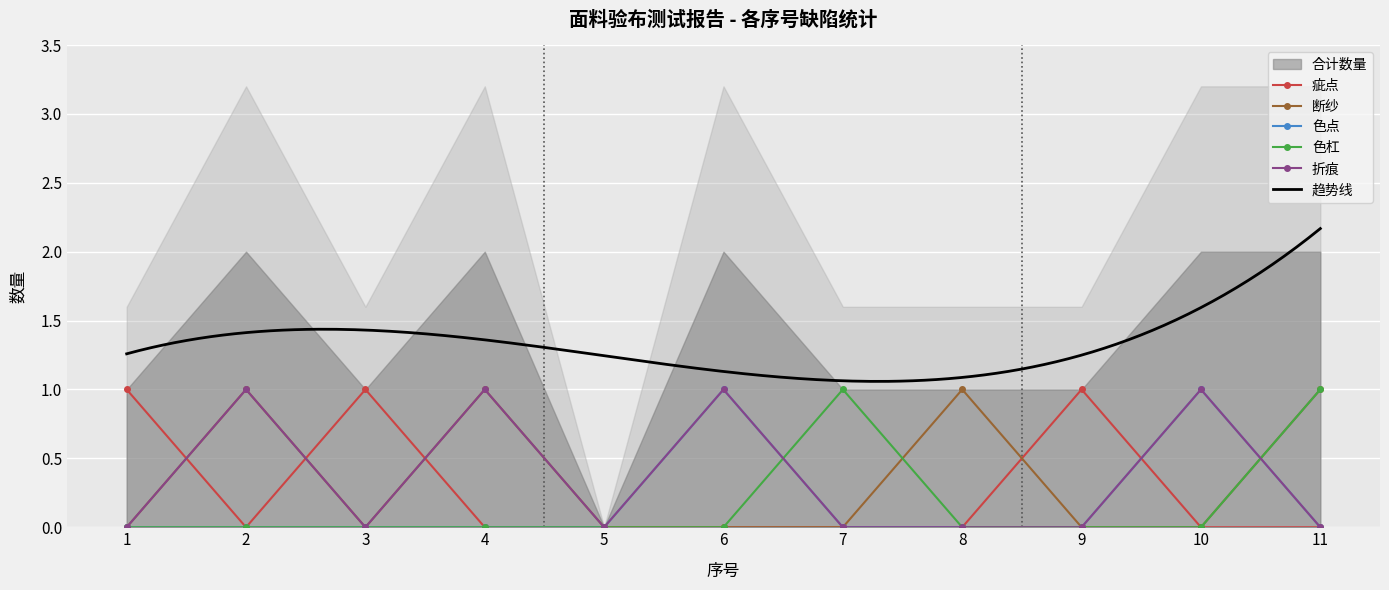

True or false: 色杠 has a value of 1 at 7.

True